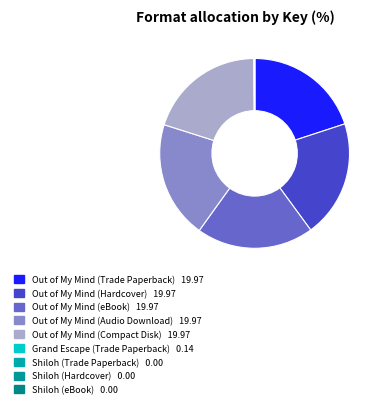

How many slices are in this pie chart?

9